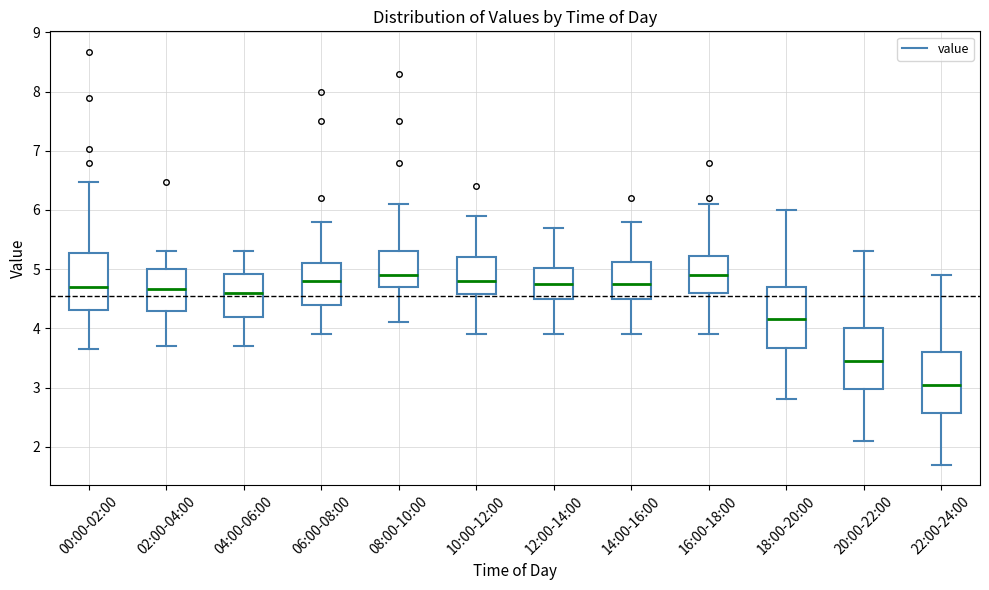

Reading left to right, transcribe this box plot: for each box, give where its median line is, the range the box spans, and where its two whiskers end, as read against the y-axis. The values are not printed on the chart, so give them approximately, as read against the axis.

00:00-02:00: median 4.7, box 4.3 to 5.3, whiskers 3.7 to 6.5
02:00-04:00: median 4.7, box 4.3 to 5.0, whiskers 3.7 to 5.3
04:00-06:00: median 4.6, box 4.2 to 4.9, whiskers 3.7 to 5.3
06:00-08:00: median 4.8, box 4.4 to 5.1, whiskers 3.9 to 5.8
08:00-10:00: median 4.9, box 4.7 to 5.3, whiskers 4.1 to 6.1
10:00-12:00: median 4.8, box 4.6 to 5.2, whiskers 3.9 to 5.9
12:00-14:00: median 4.8, box 4.5 to 5.0, whiskers 3.9 to 5.7
14:00-16:00: median 4.8, box 4.5 to 5.1, whiskers 3.9 to 5.8
16:00-18:00: median 4.9, box 4.6 to 5.2, whiskers 3.9 to 6.1
18:00-20:00: median 4.2, box 3.7 to 4.7, whiskers 2.8 to 6.0
20:00-22:00: median 3.5, box 3.0 to 4.0, whiskers 2.1 to 5.3
22:00-24:00: median 3.1, box 2.6 to 3.6, whiskers 1.7 to 4.9